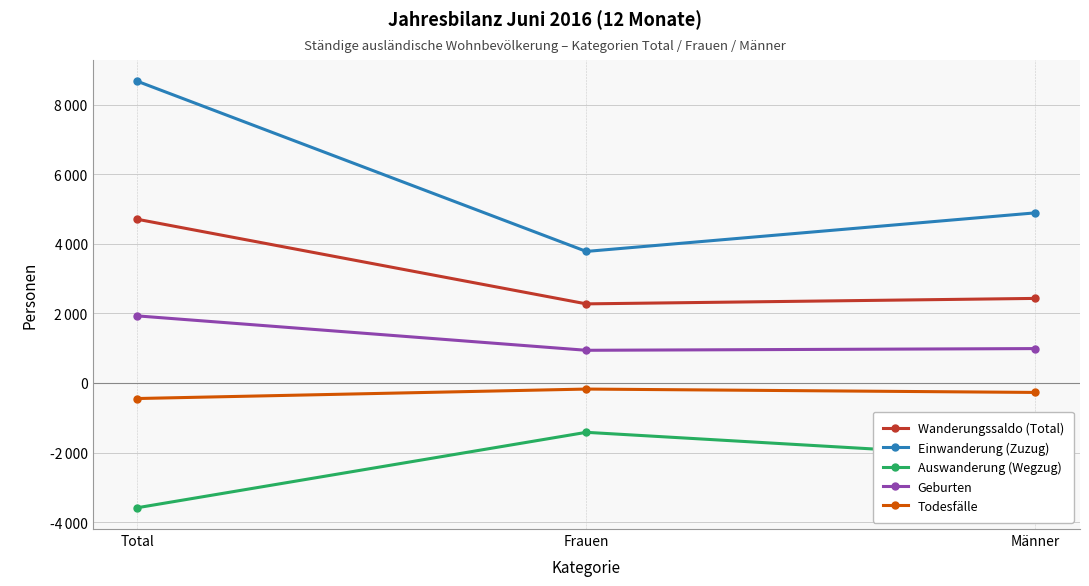

Reading left to right, transcribe all the data shown in this chart.

Wanderungssaldo (Total): 4707	2275	2432
Einwanderung (Zuzug): 8675	3783	4892
Auswanderung (Wegzug): -3587	-1419	-2168
Geburten: 1929	940	989
Todesfälle: -447	-175	-272